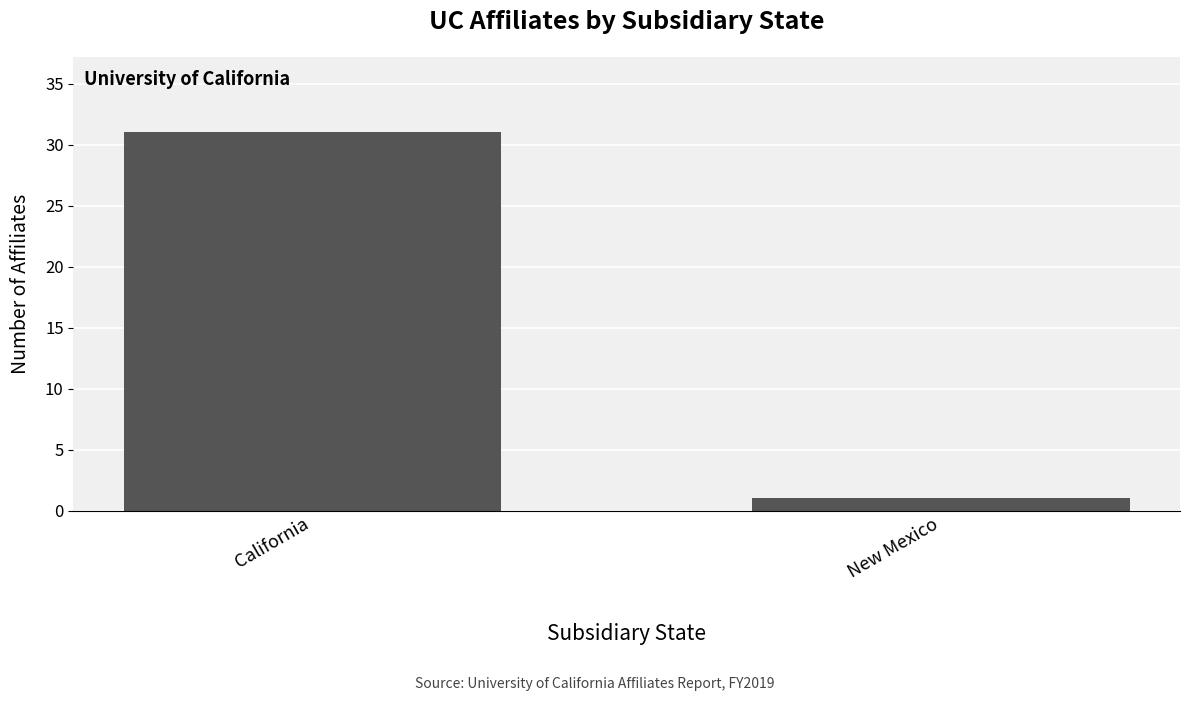

Reading left to right, list all the values displayed in this chart.

California=31	New Mexico=1